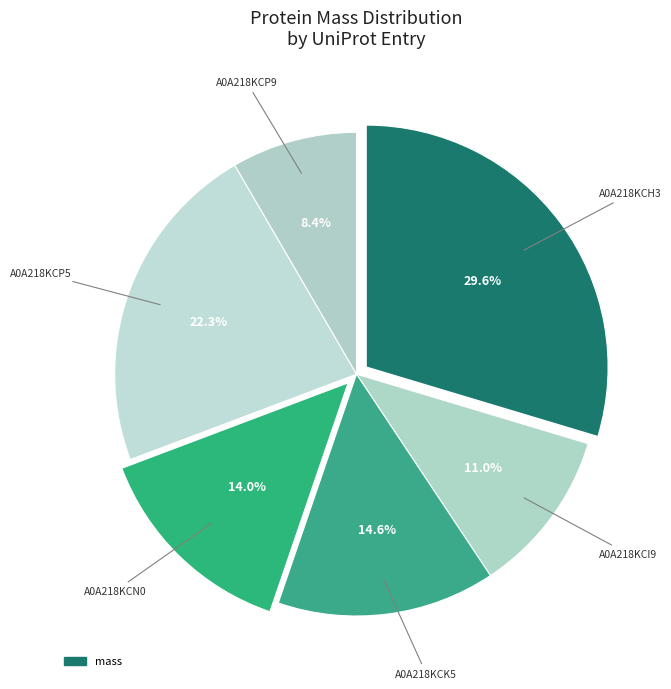

Count the number of slices in the pie.

6